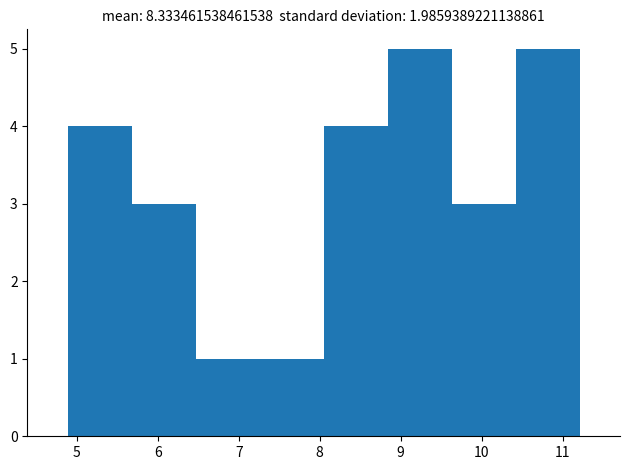

Reading left to right, transcribe this chart: for each bar, give the range it covers on the x-axis and its height. Neither the bar edges nor the heights are printed on the chart, so give them approximately, as read against the axes.

4.89 to 5.68: 4
5.68 to 6.47: 3
6.47 to 7.26: 1
7.26 to 8.05: 1
8.05 to 8.84: 4
8.84 to 9.63: 5
9.63 to 10.42: 3
10.42 to 11.21: 5